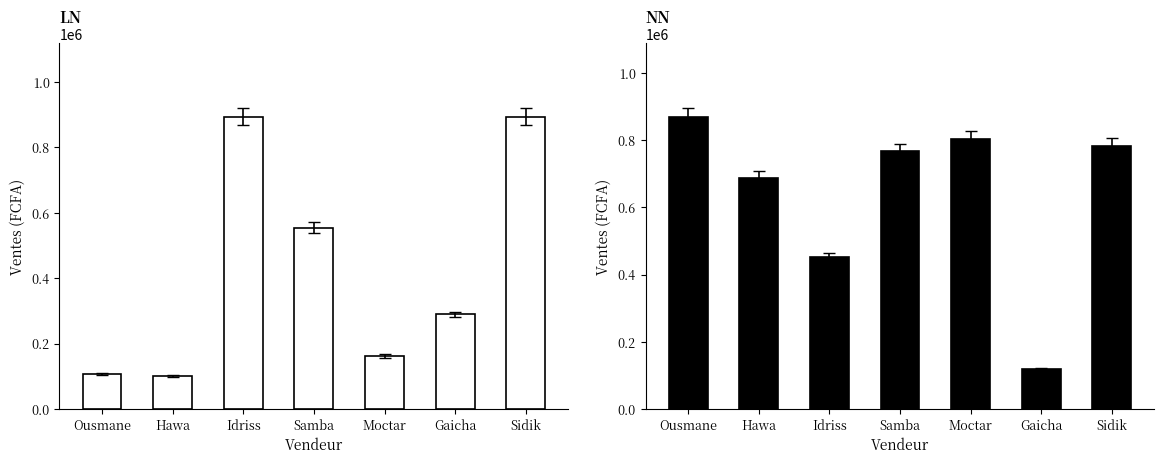

How many values in the Niamey series are below 766000?

3